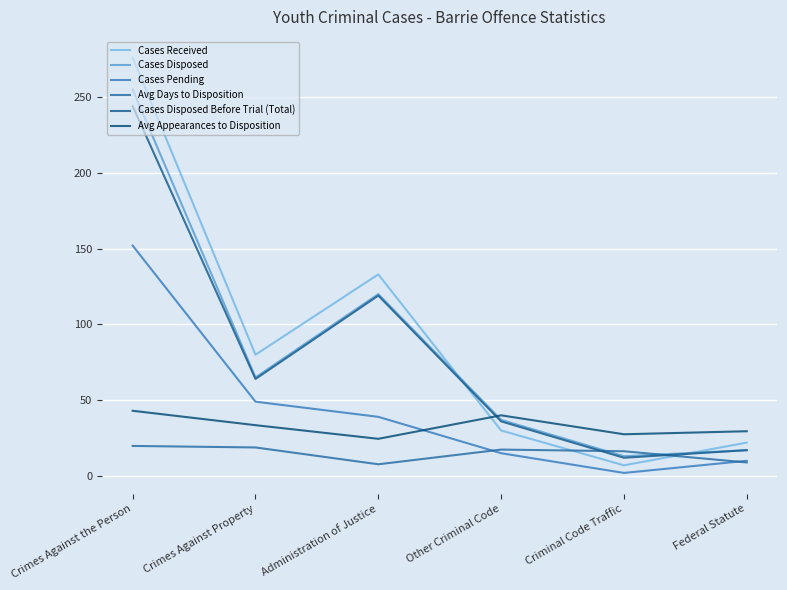

How many distinct data groups are displayed?

6